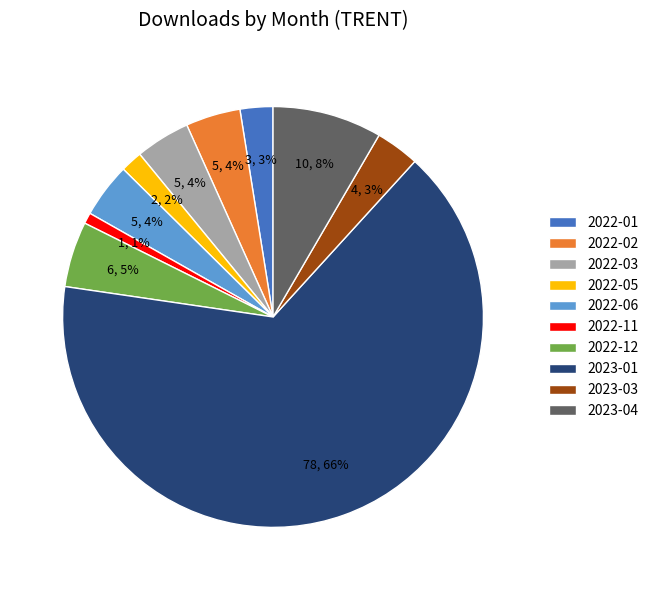

Which category accounts for the majority?

2023-01